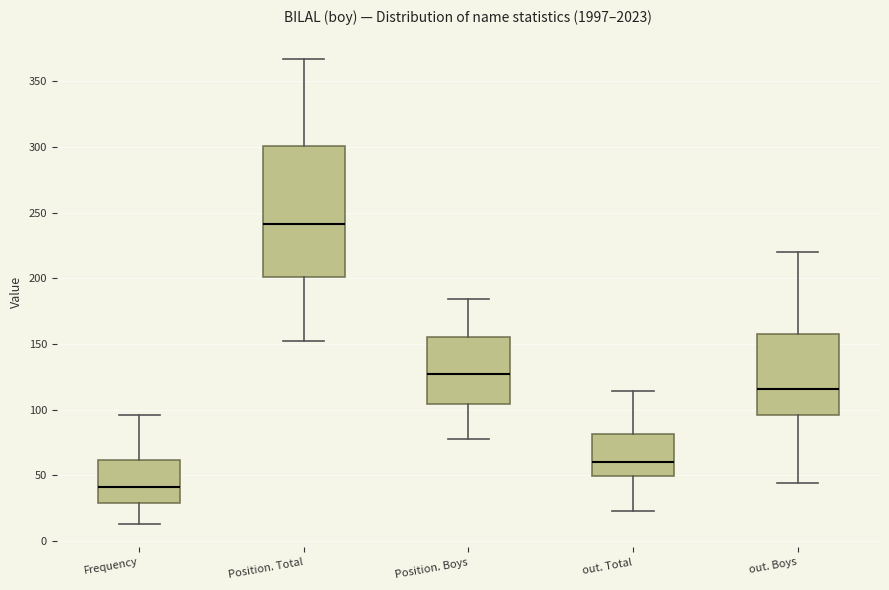

Where does the median line of the box for out. Boys sit on the y-axis? The values are not printed on the chart, so give them approximately, as read against the axis.

115